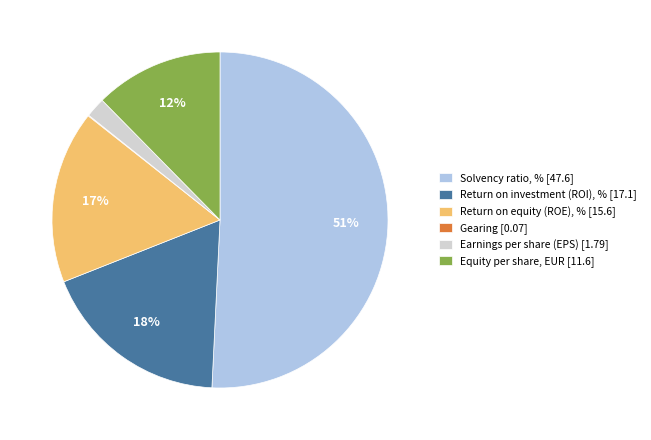

The Earnings per share (EPS) [1.79] slice represents 2% of the pie. True or false?

True